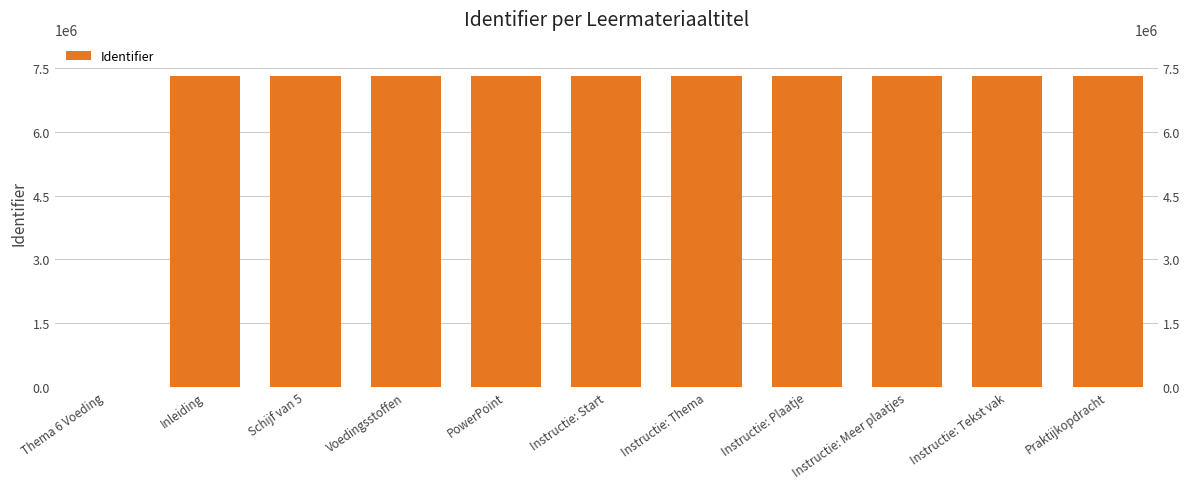

Which category has the highest value across all series?

Voedingsstoffen